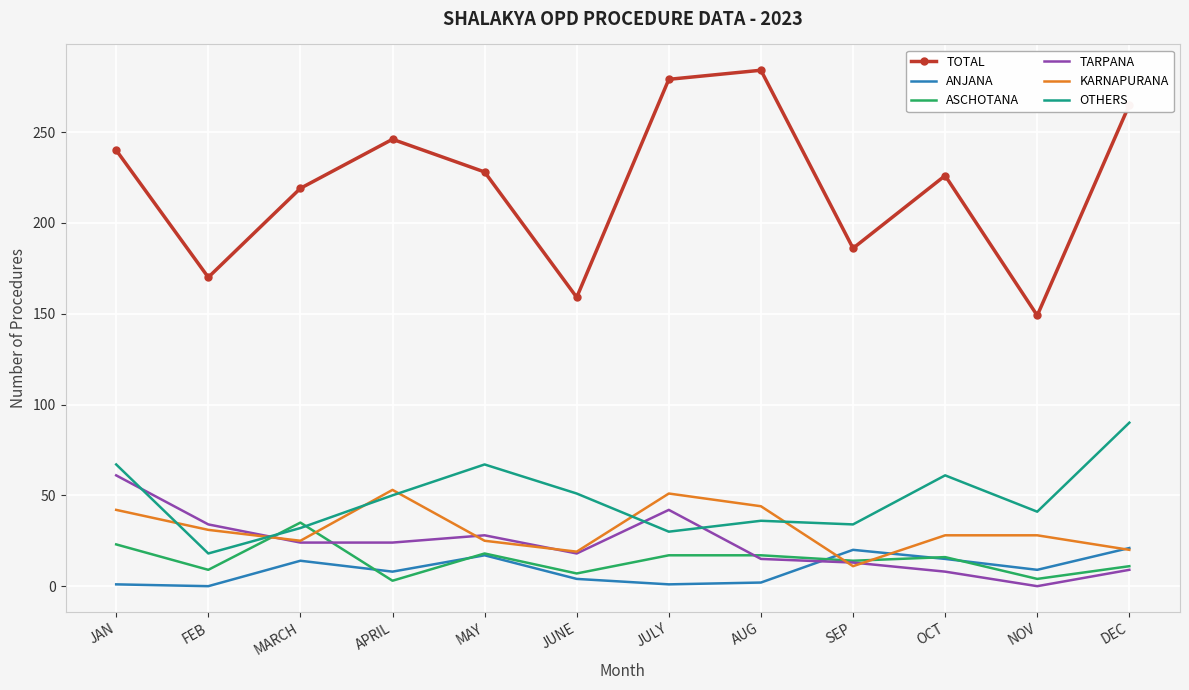

Is it true that ANJANA equals 17 at MAY?

True